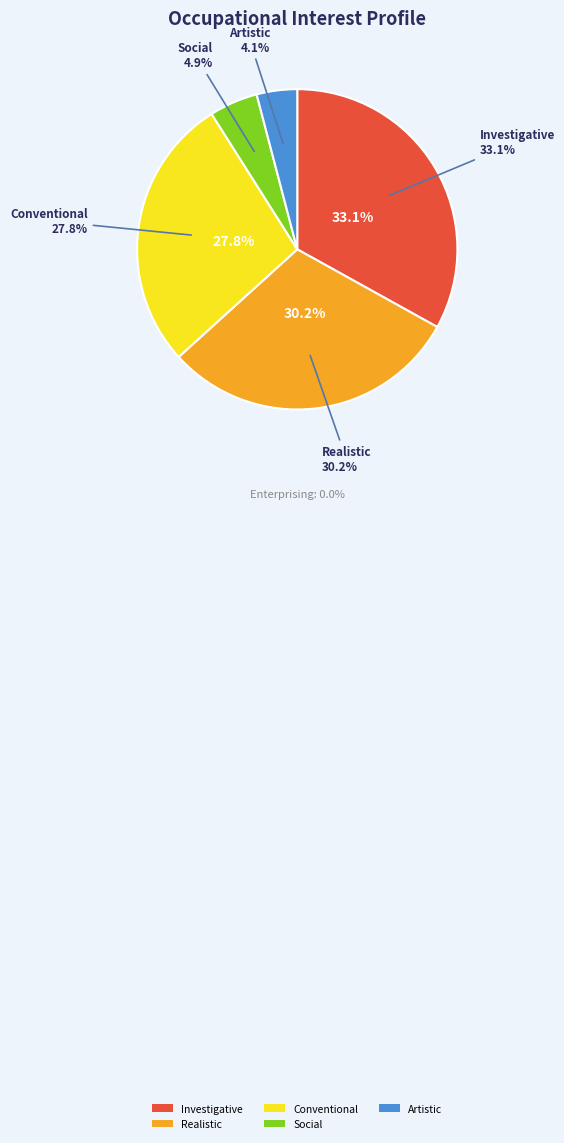

To the nearest percent, what is the combined percentage of Conventional and Realistic?

58%